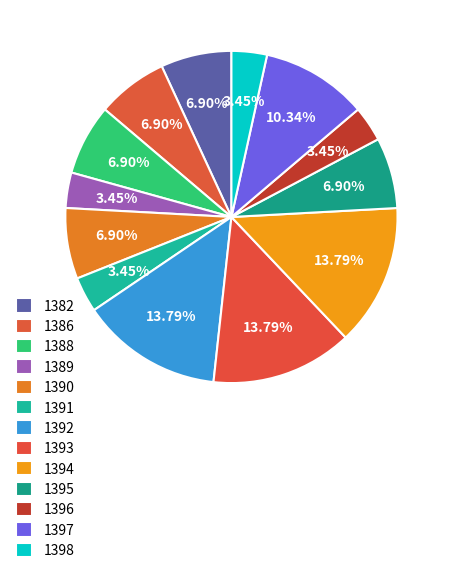

Combined, what portion of the pie is 1396 and 1395?

10.3%